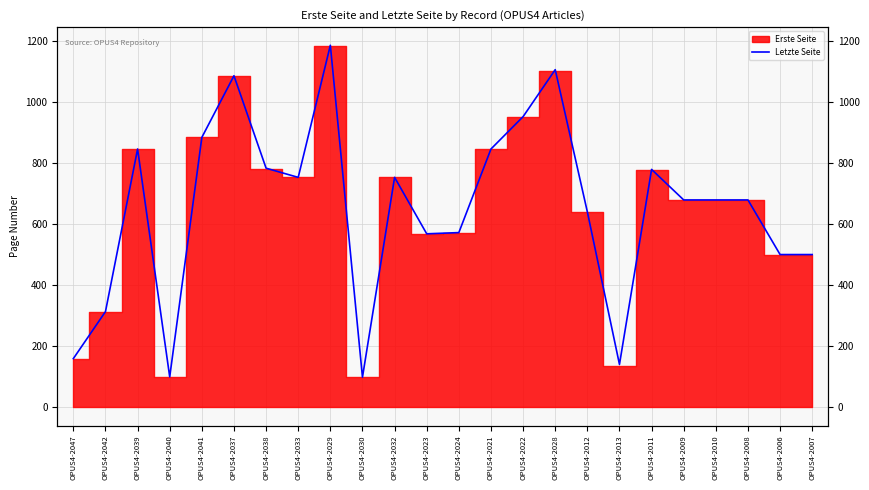

How many points are higher than both their immediate neighbors (excluding endpoints)?

6